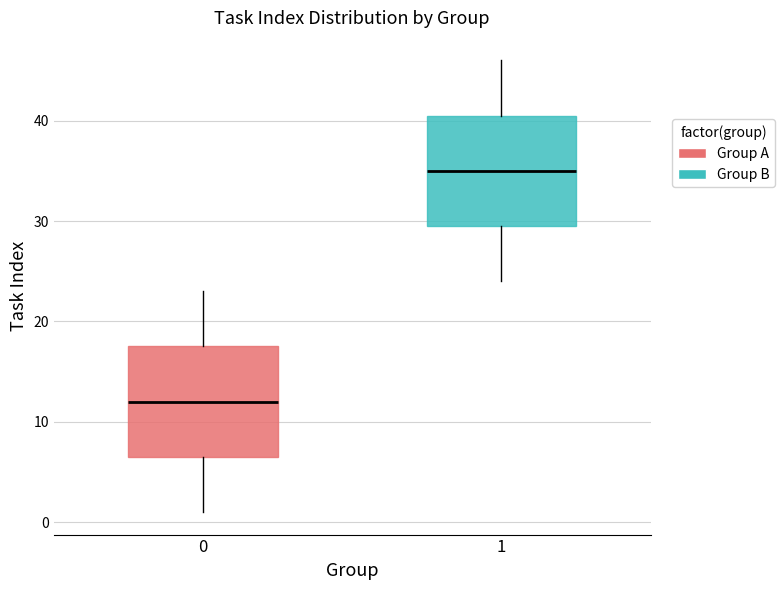

Reading left to right, transcribe this box plot: for each box, give where its median line is, the range the box spans, and where its two whiskers end, as read against the y-axis. The values are not printed on the chart, so give them approximately, as read against the axis.

0: median 12, box 7 to 18, whiskers 1 to 23
1: median 35, box 30 to 41, whiskers 24 to 46